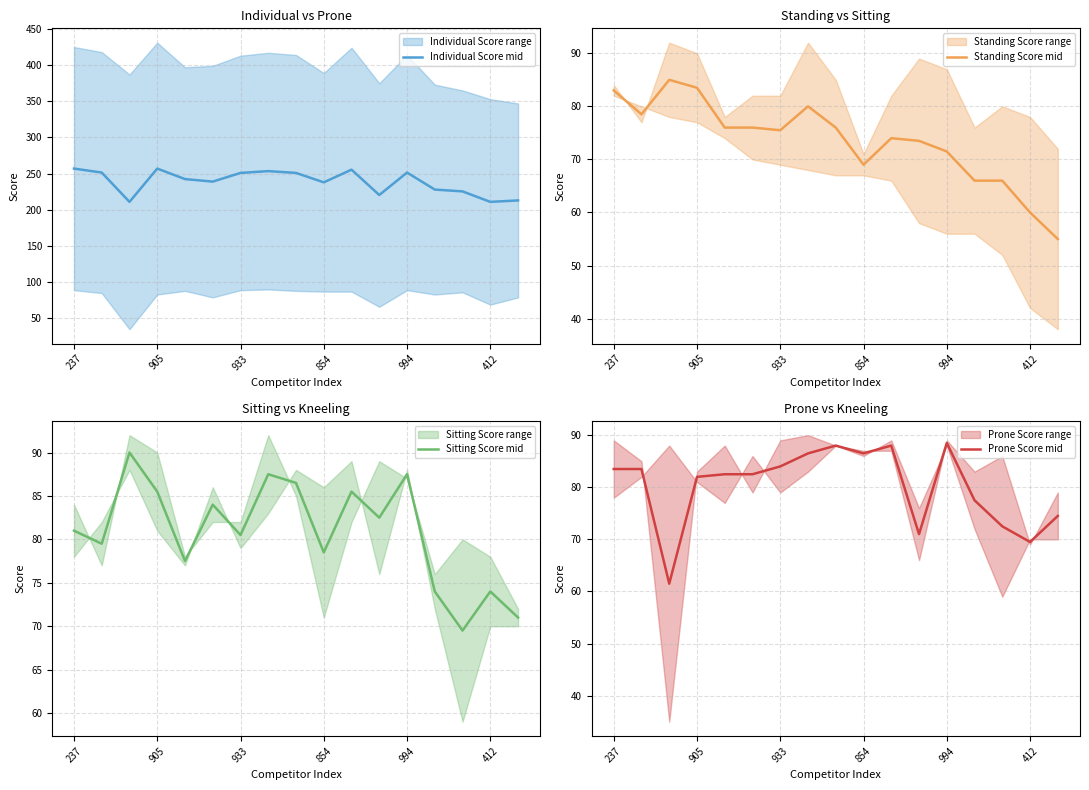

What is the lowest value of the Standing Score mid series?

55.0